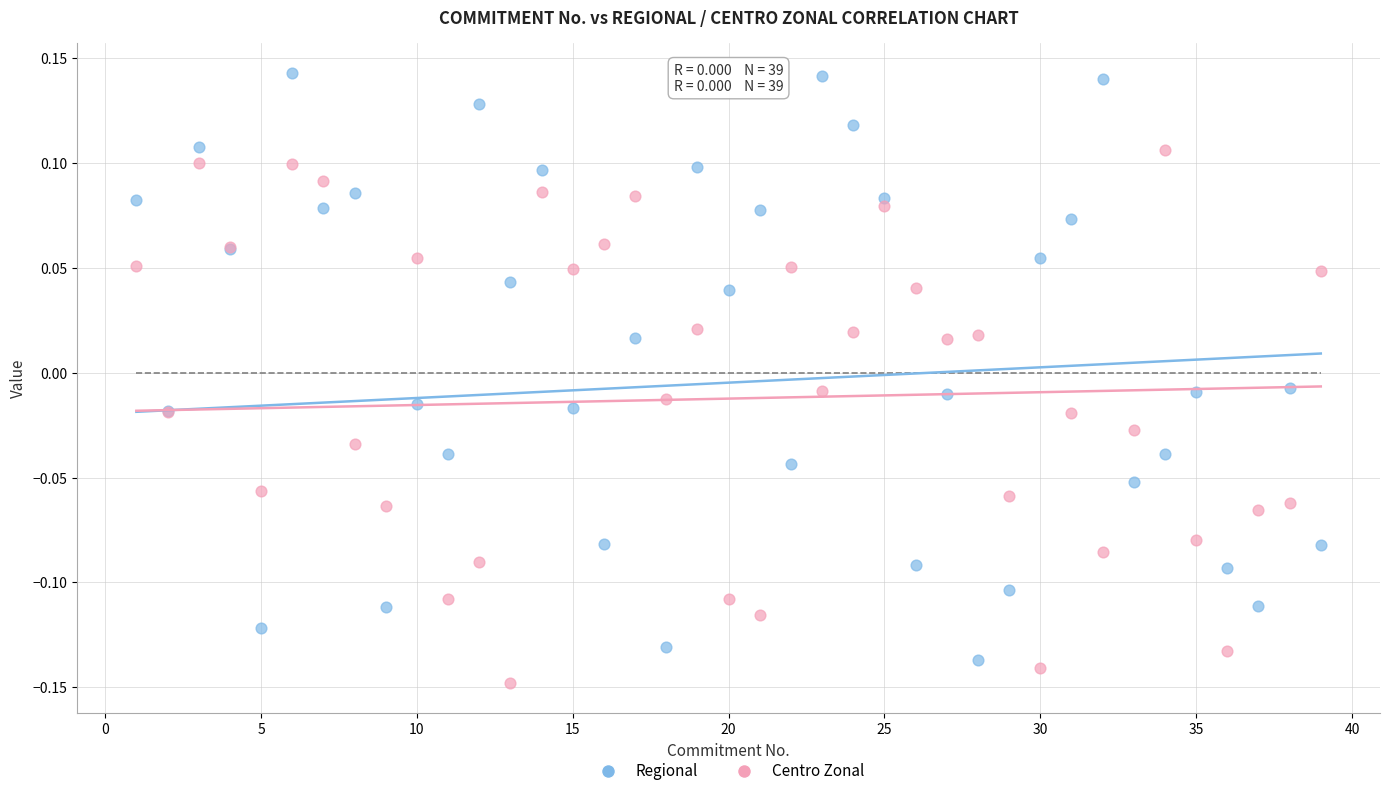

Which series has the widest spread of Y values?

Regional